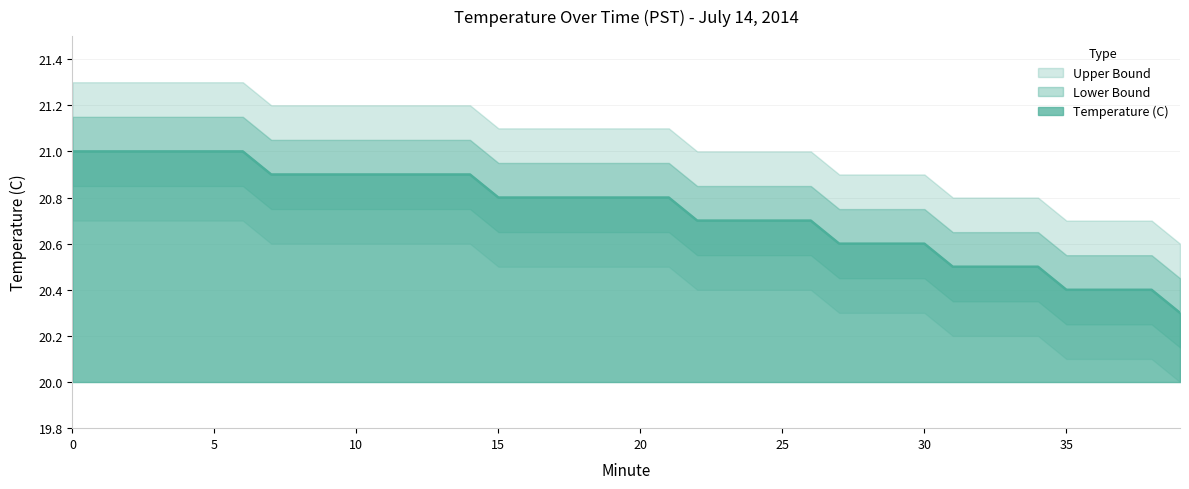

Which series changed the most between 11 and 24?

Lower Bound